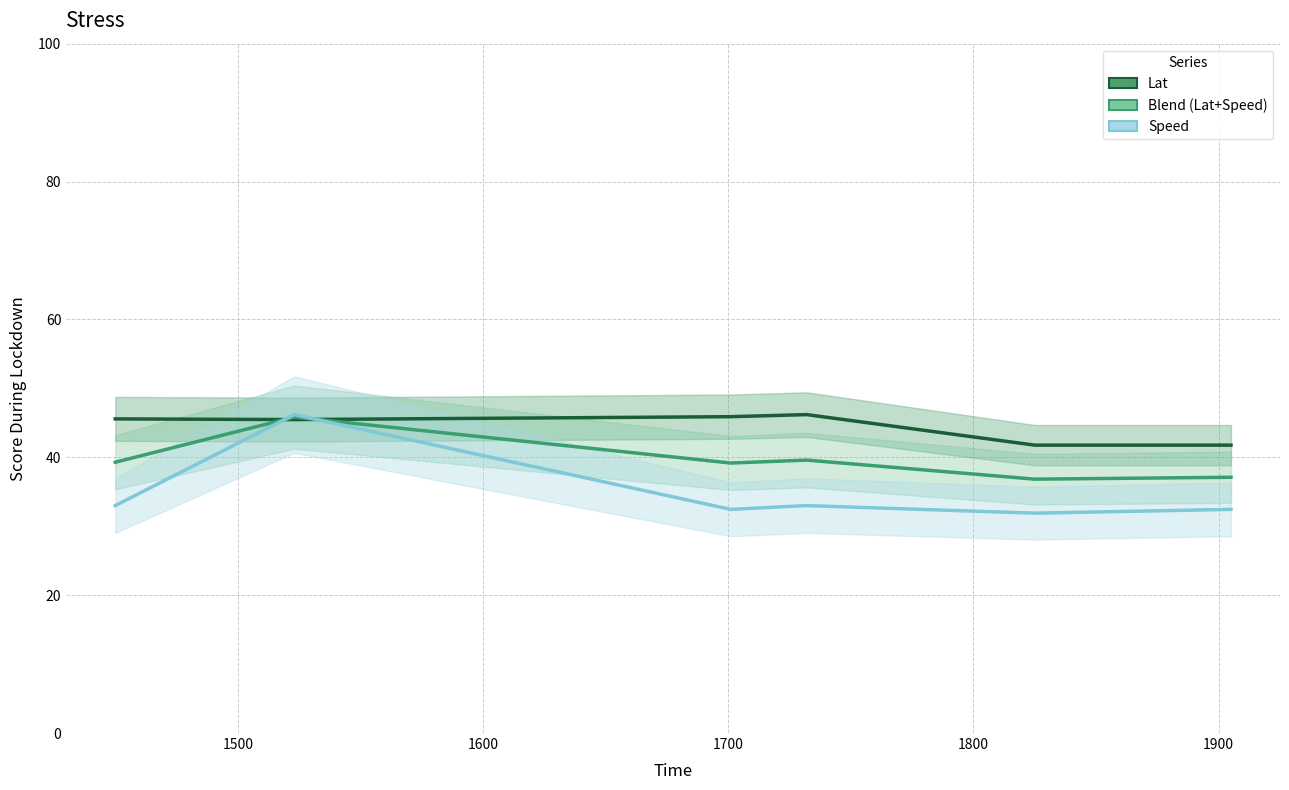

How many series are shown in this chart?

3